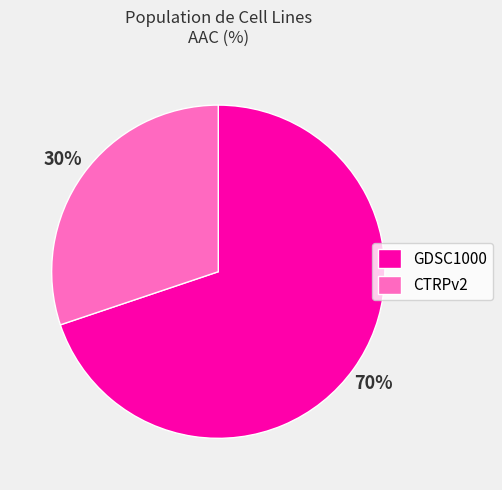

True or false: CTRPv2 accounts for 18% of the total.

False